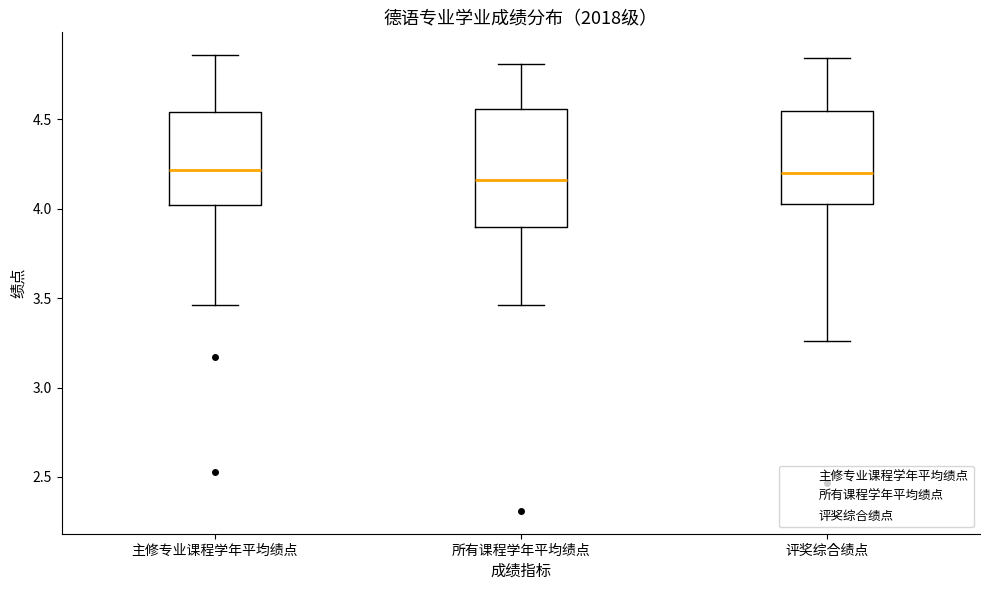

Reading left to right, transcribe this box plot: for each box, give where its median line is, the range the box spans, and where its two whiskers end, as read against the y-axis. The values are not printed on the chart, so give them approximately, as read against the axis.

主修专业课程学年平均绩点: median 4.20, box 4.00 to 4.55, whiskers 3.45 to 4.85
所有课程学年平均绩点: median 4.15, box 3.90 to 4.55, whiskers 3.45 to 4.80
评奖综合绩点: median 4.20, box 4.05 to 4.55, whiskers 3.25 to 4.85